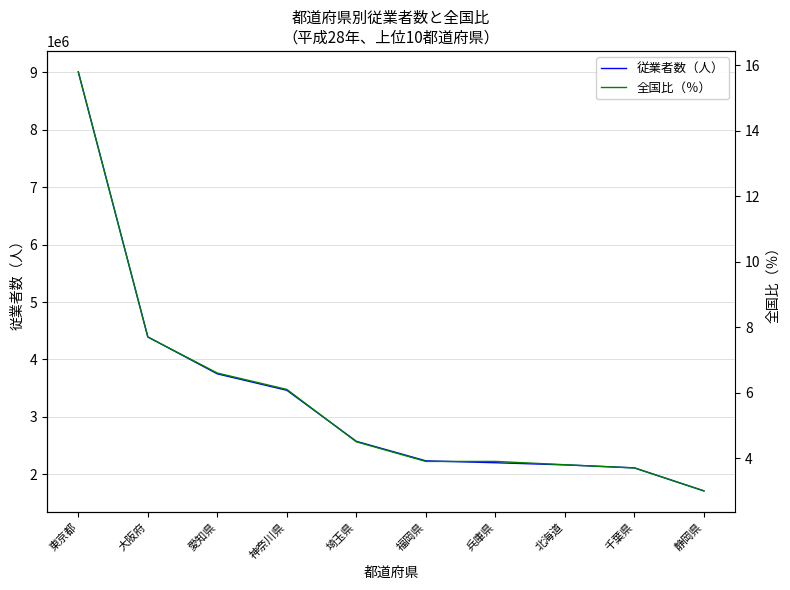

What is the sum of all 全国比（％） values?

59.0